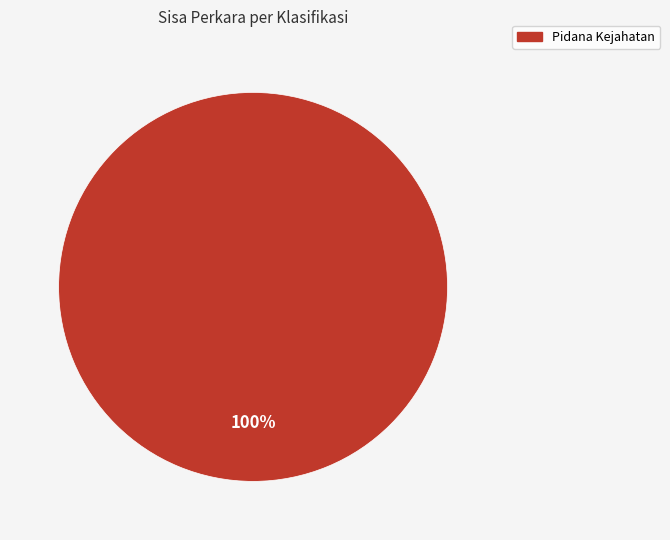

Is there any slice that represents more than half of the pie?

Yes